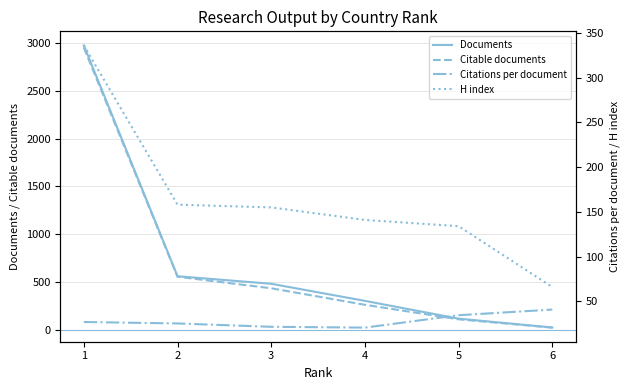

How many times do Citations per document and Documents cross each other?

1